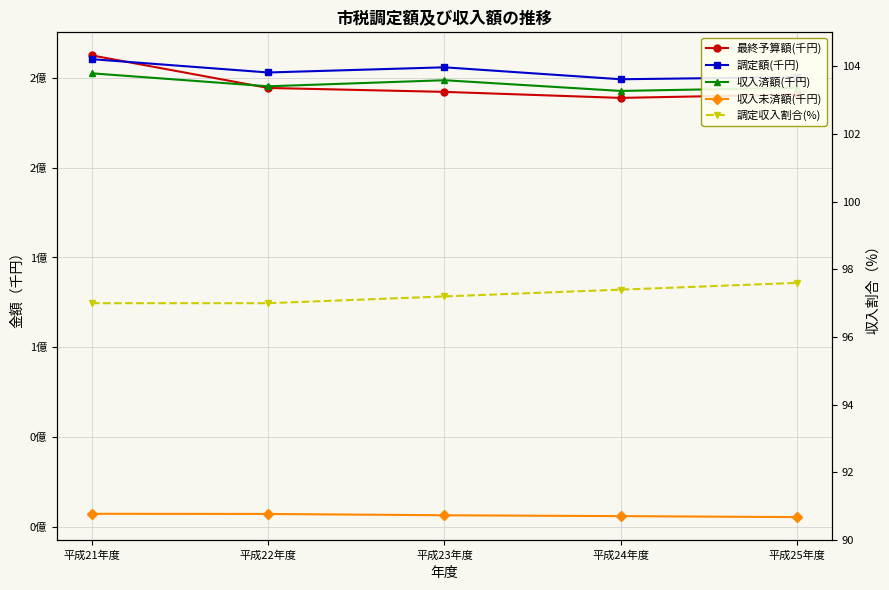

Reading right to left, list all the values displayed in this chart.

最終予算額(千円): 240680000.0	238779000.0	242134000.0	244317000.0	262428000.0
調定額(千円): 250348972.0	249159427.0	255805856.0	252929569.0	260333092.0
収入済額(千円): 244429111.0	242658234.0	248619923.0	245234616.0	252455457.0
収入未済額(千円): 5427005.0	5972895.0	6451916.0	7184127.0	7281068.0
調定収入割合(%): 97.6	97.4	97.2	97.0	97.0